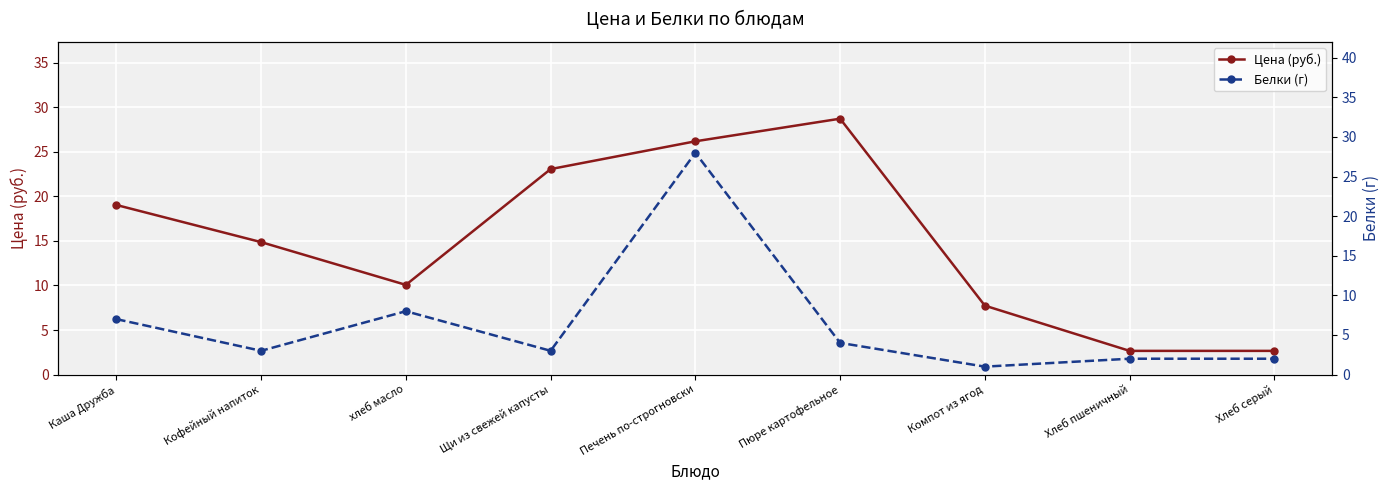

Reading right to left, transcribe all the data shown in this chart.

Цена (руб.): 2.7	2.7	7.7	28.7	26.2	23.1	10.1	14.9	19.0
Белки (г): 2.0	2.0	1.0	4.0	28.0	3.0	8.0	3.0	7.0